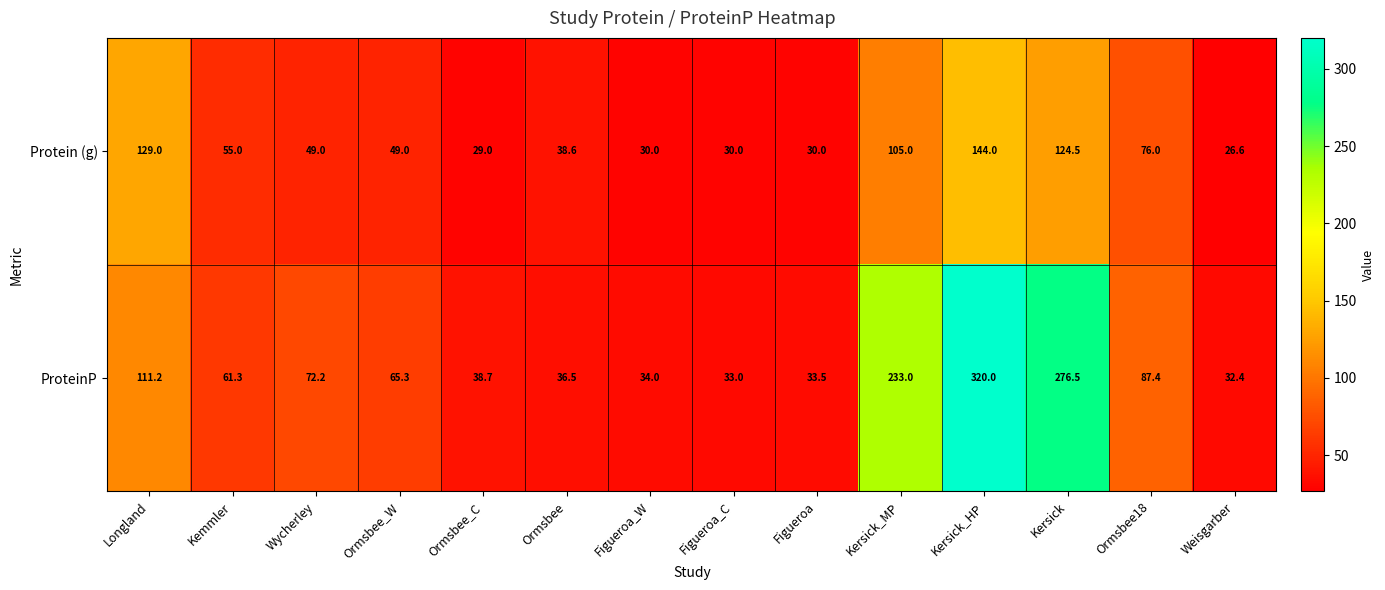

Which category has the highest value in the ProteinP series?

Kersick_HP